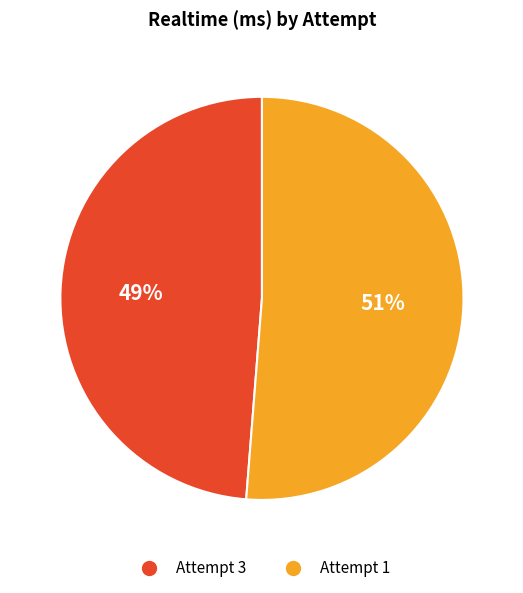

Count the number of slices in the pie.

2